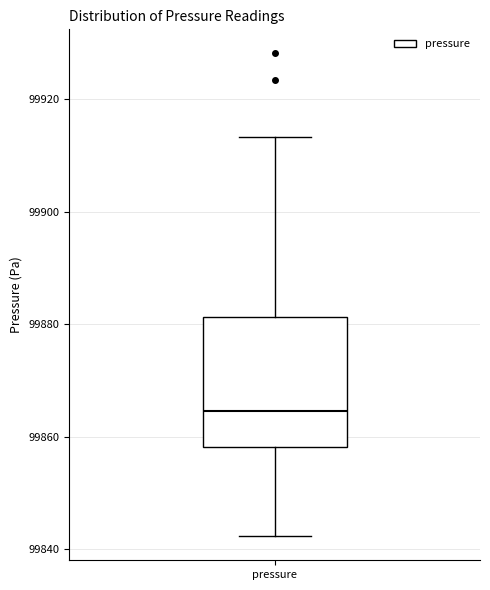

Transcribe this box plot: give where the median line is, the range the box spans, and where the two whiskers end, as read against the y-axis. The values are not printed on the chart, so give them approximately, as read against the axis.

median 99864, box 99858 to 99882, whiskers 99842 to 99914